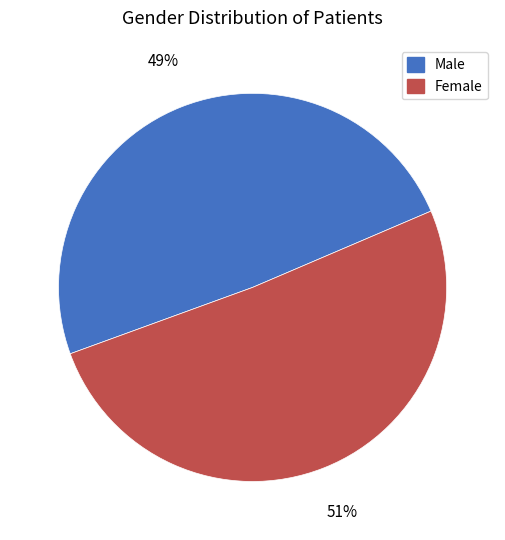

To the nearest percent, what percentage of the pie is Male?

49%